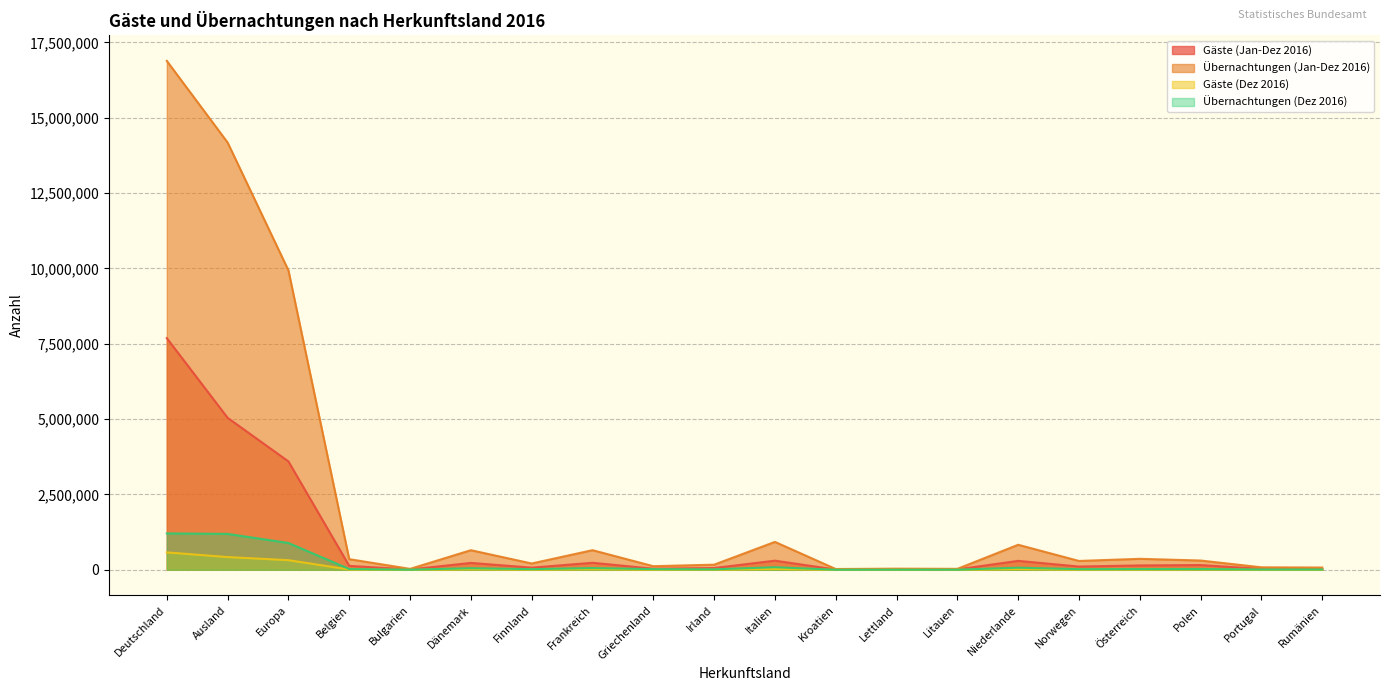

What is the lowest value of the Gäste (Dez 2016) series?

587